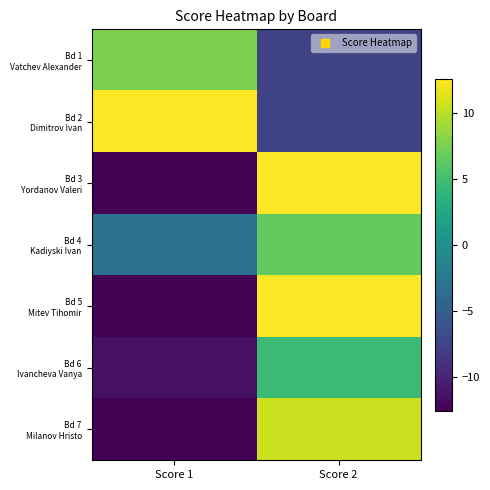

Which series changed the most between Score 1 and Score 2?

Bd 3 Yordanov Valeri